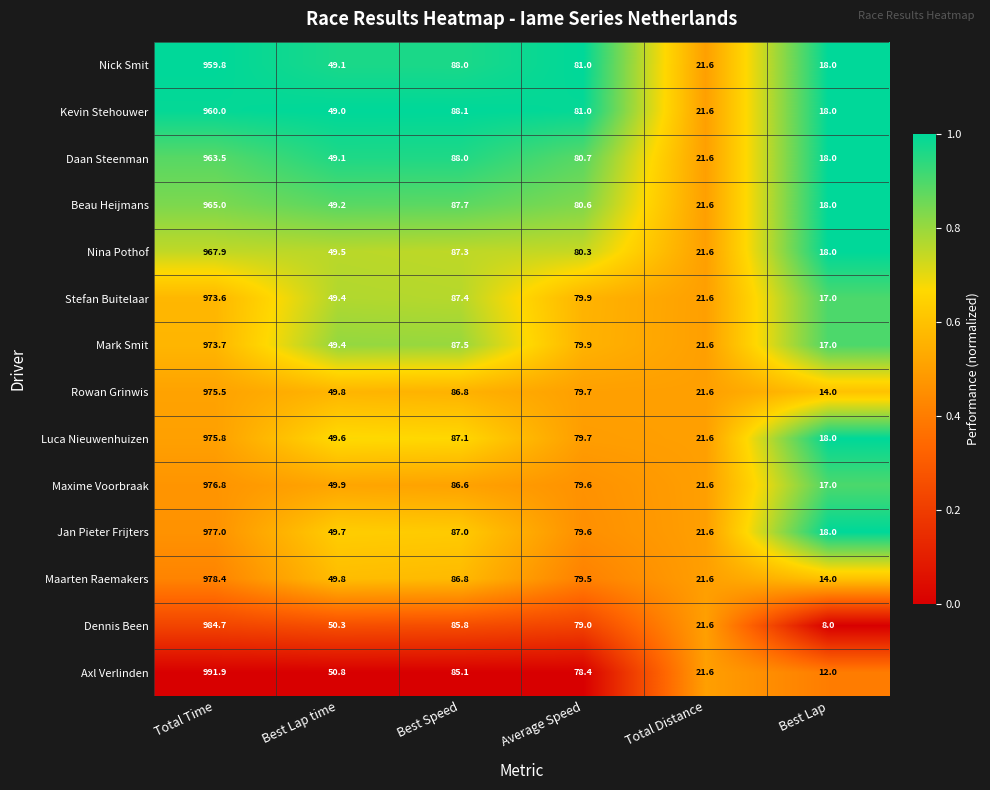

Between Best Speed and Average Speed, which series saw the biggest shift?

Mark Smit